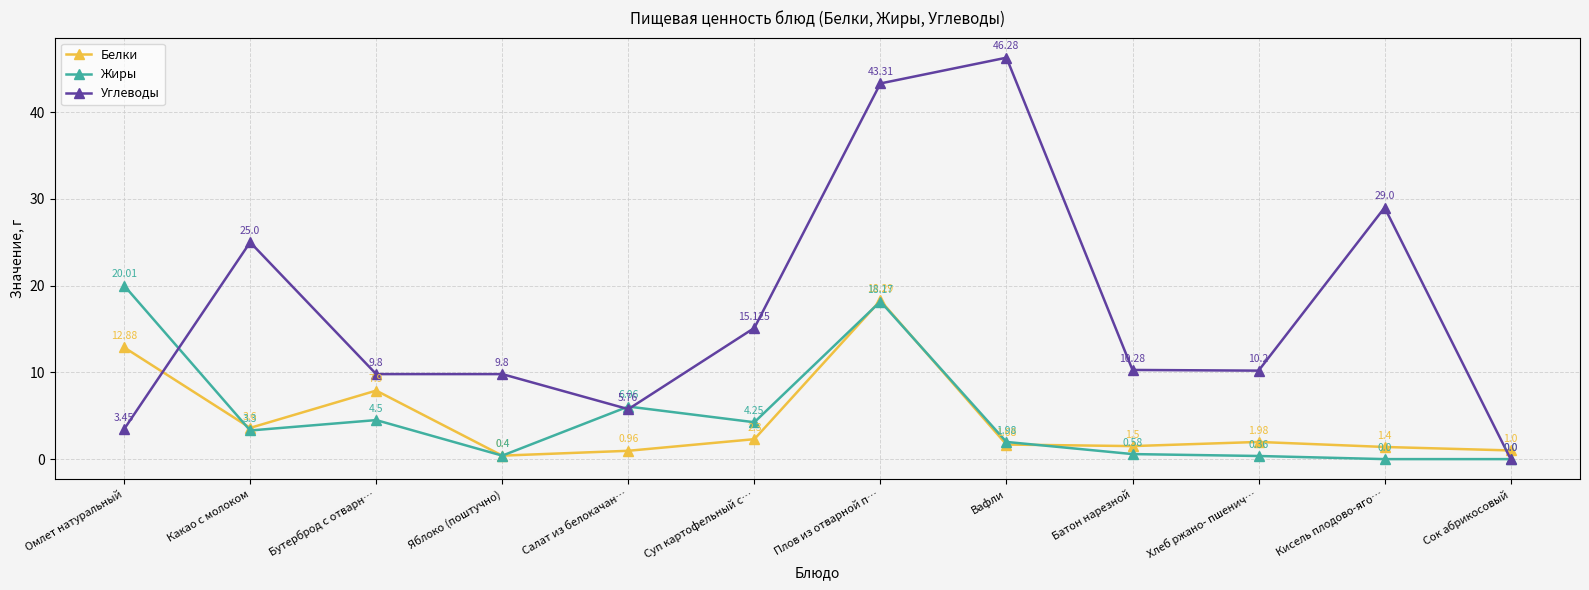

Is the value of Углеводы at Хлеб ржано- пшенич… greater than the value of Жиры at Хлеб ржано- пшенич…?

Yes